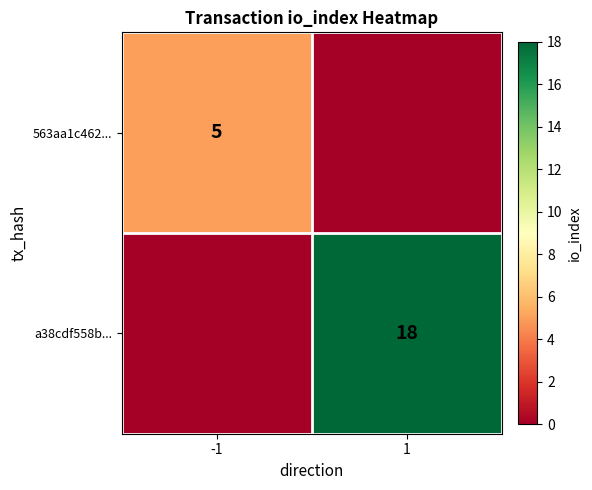

Is the value of a38cdf558b... at 1 greater than the value of 563aa1c462... at -1?

Yes